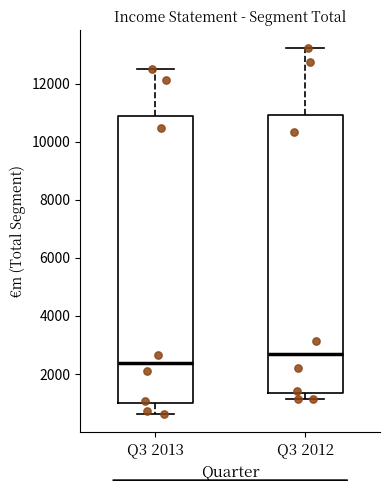

Reading left to right, transcribe this box plot: for each box, give where its median line is, the range the box spans, and where its two whiskers end, as read against the y-axis. The values are not printed on the chart, so give them approximately, as read against the axis.

Q3 2013: median 2400, box 1000 to 10800, whiskers 600 to 12400
Q3 2012: median 2600, box 1400 to 11000, whiskers 1200 to 13200